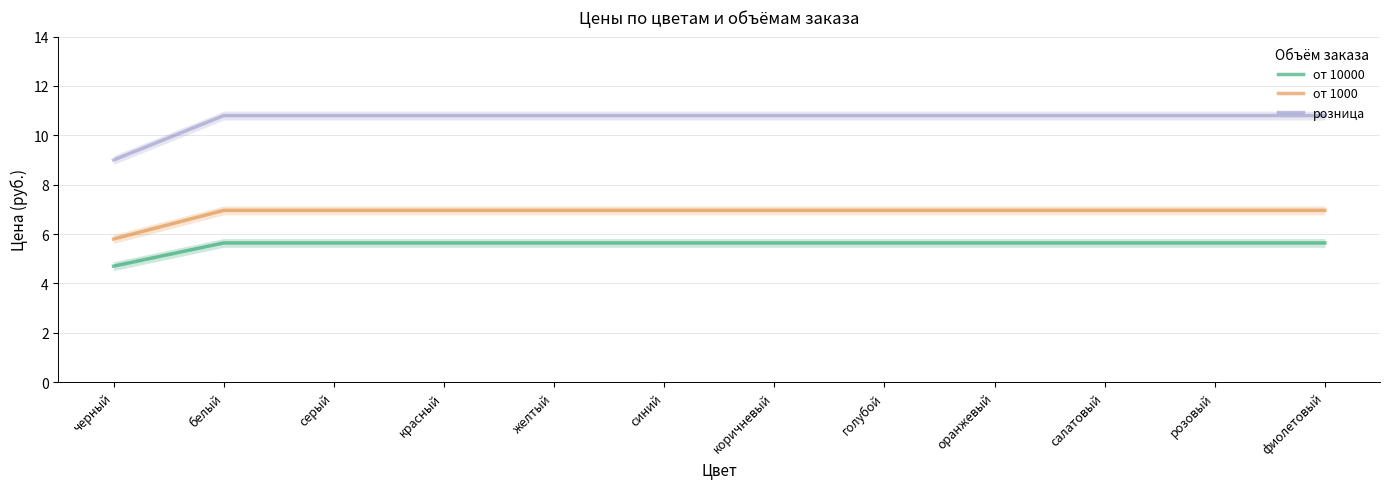

What is the label of the 1st point from the left?

черный